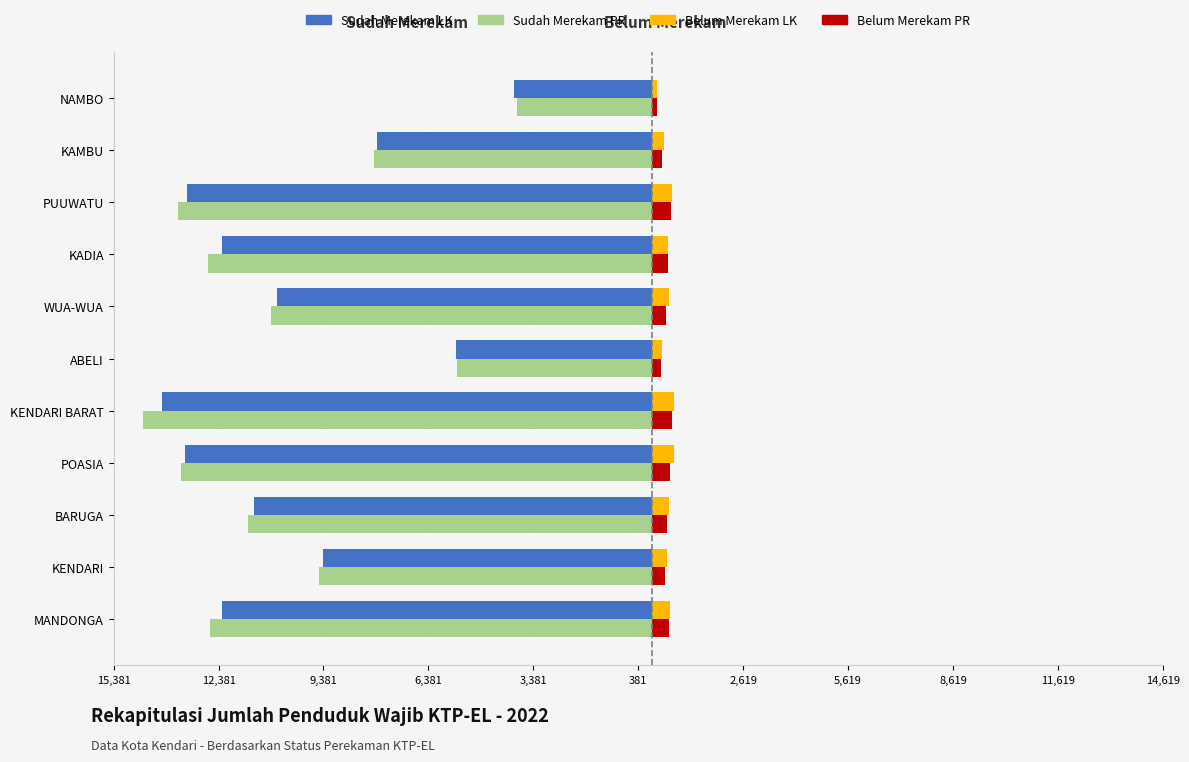

What are all the series names shown in the legend?

Sudah Merekam LK, Sudah Merekam PR, Belum Merekam LK, Belum Merekam PR